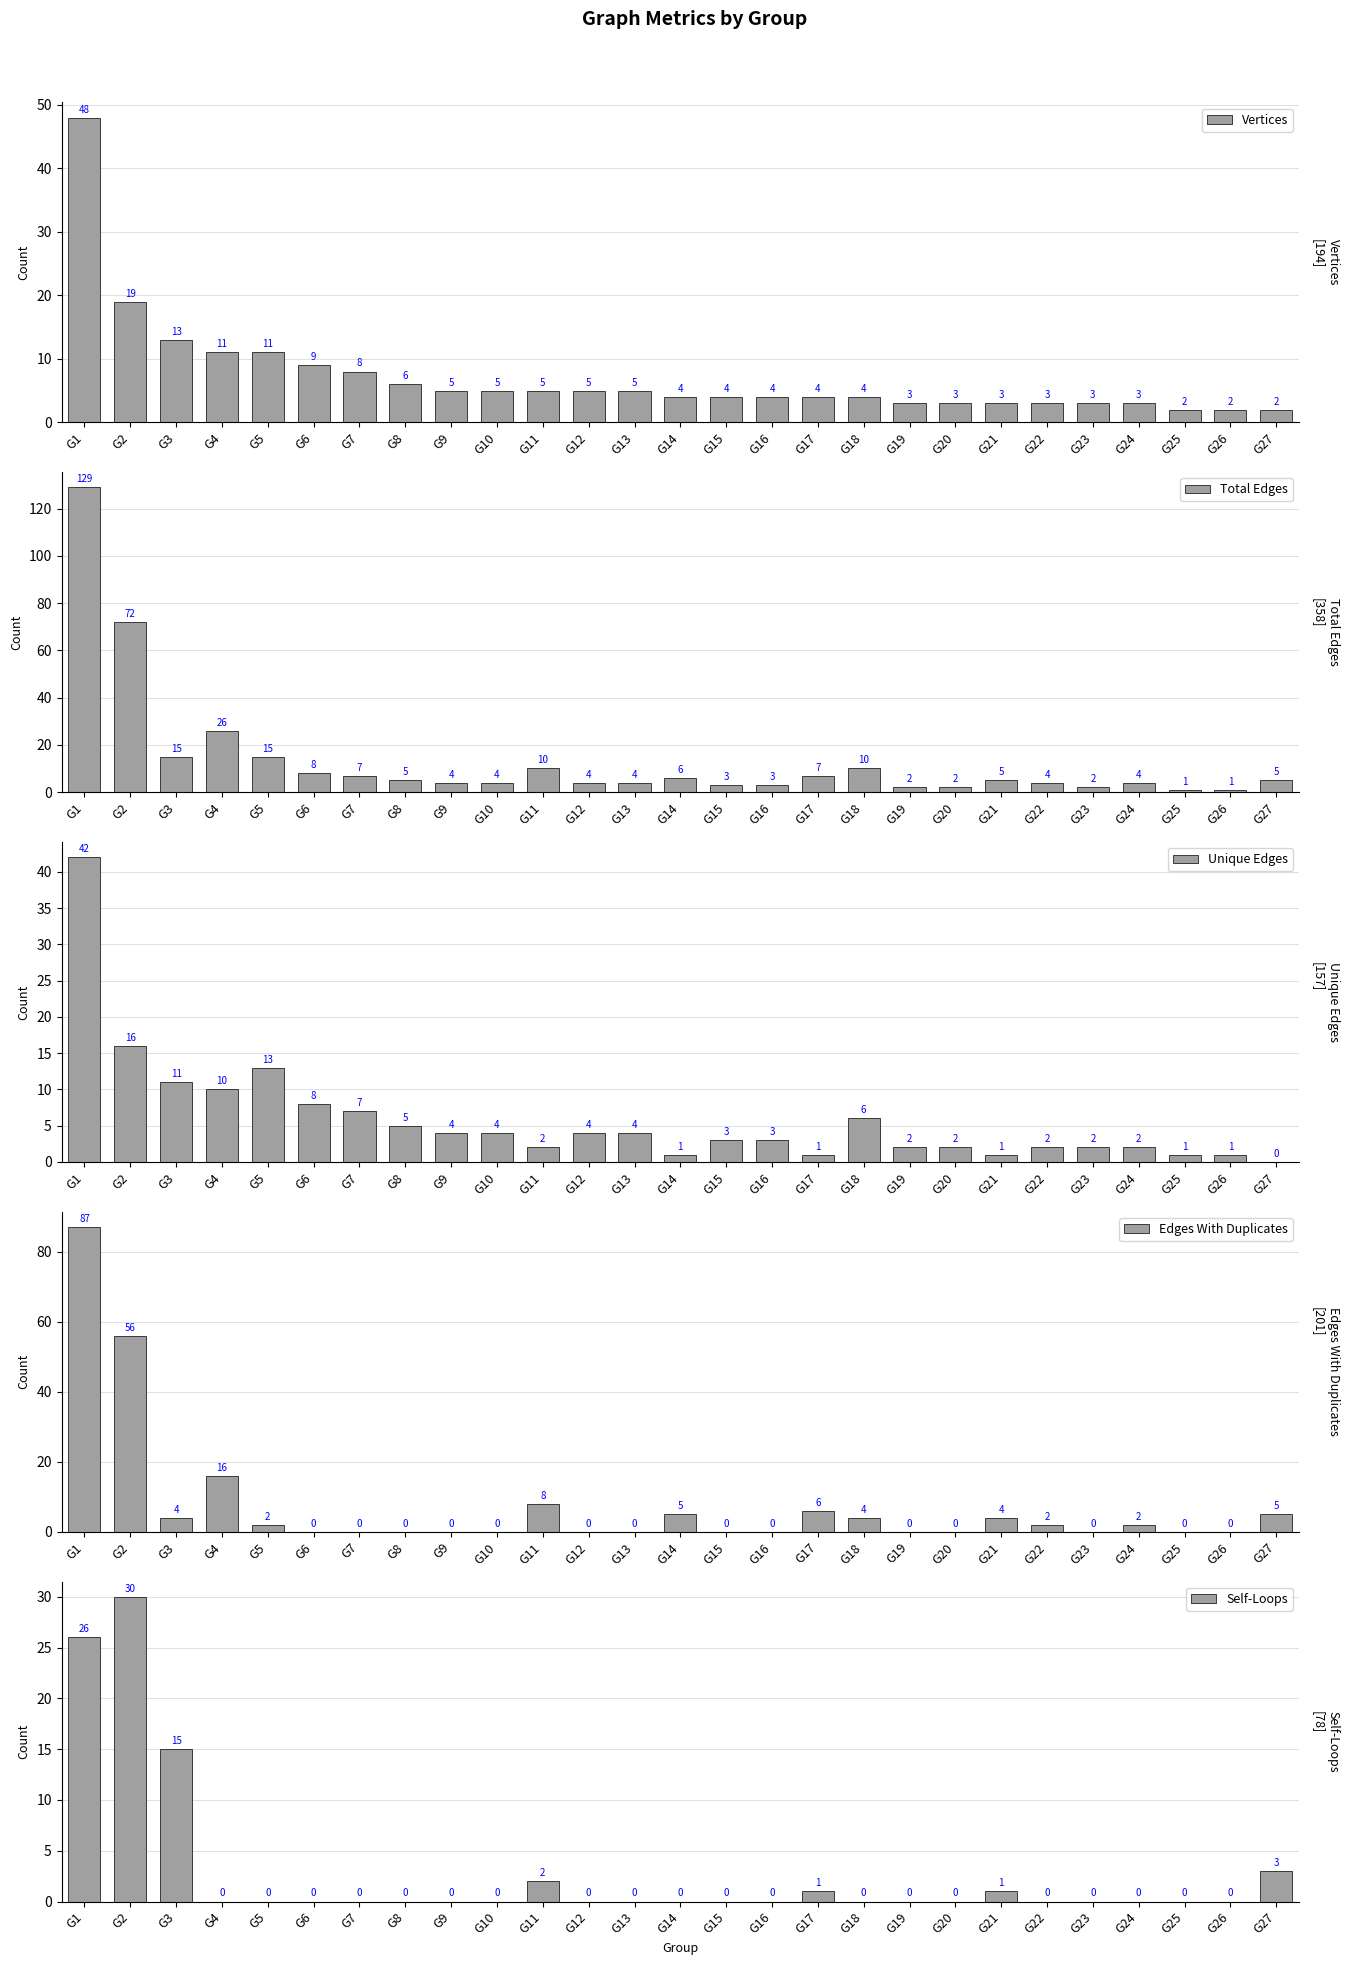

Is the value of Edges With Duplicates at G24 greater than the value of Unique Edges at G23?

No